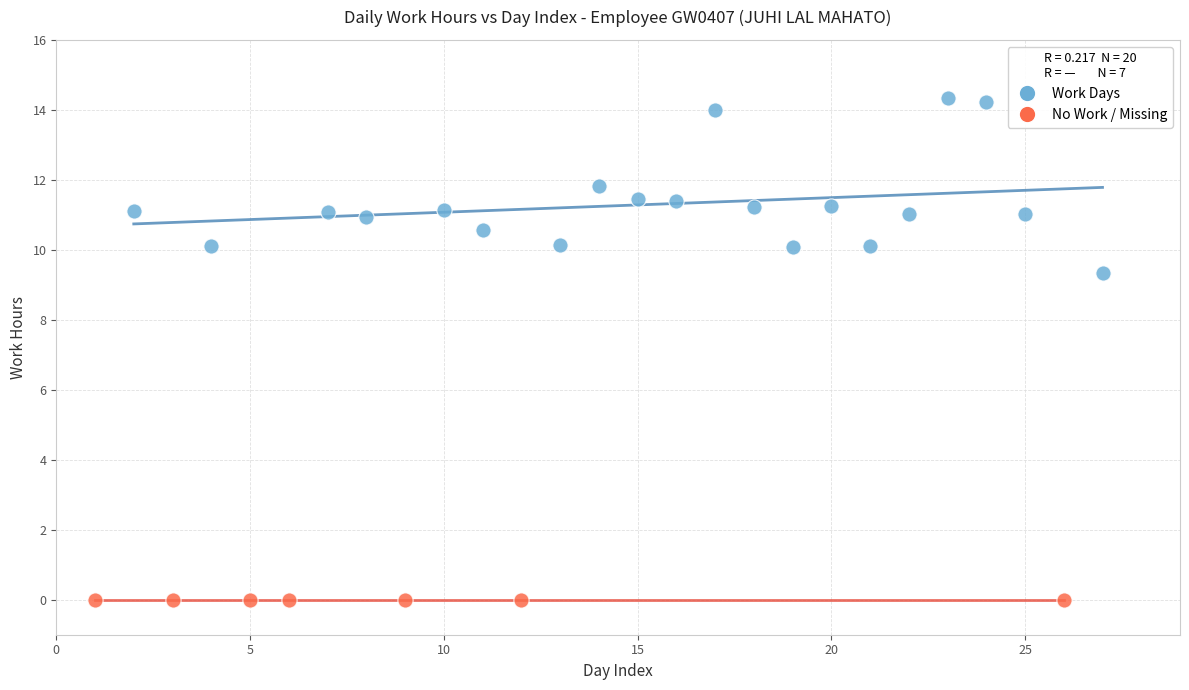

Which series contains the highest Y value?

Work Days